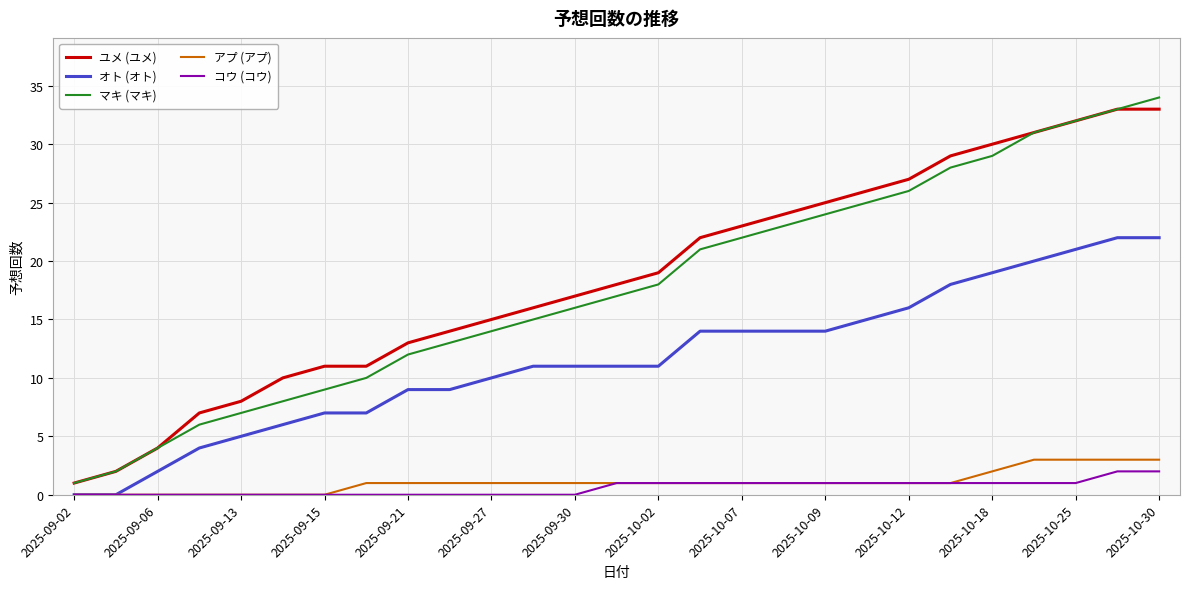

What is the greatest value displayed?

34